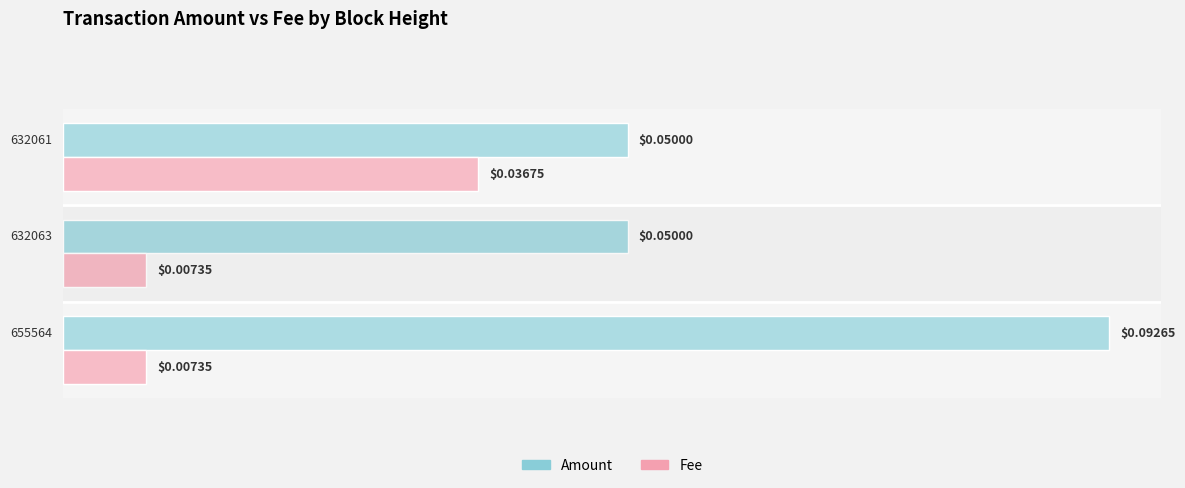

Rank the series by their average value, from highest to lowest.

Amount, Fee